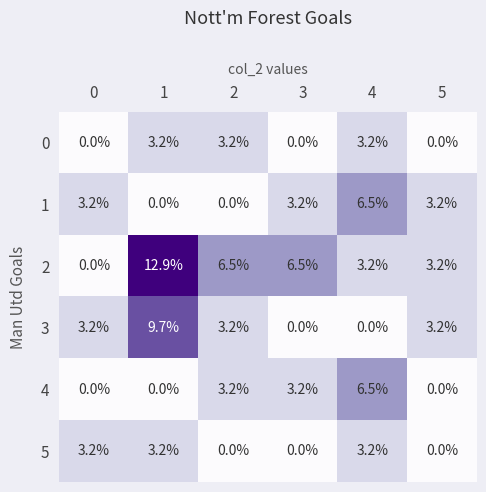

Which series changed the most between 2 and 5?

2